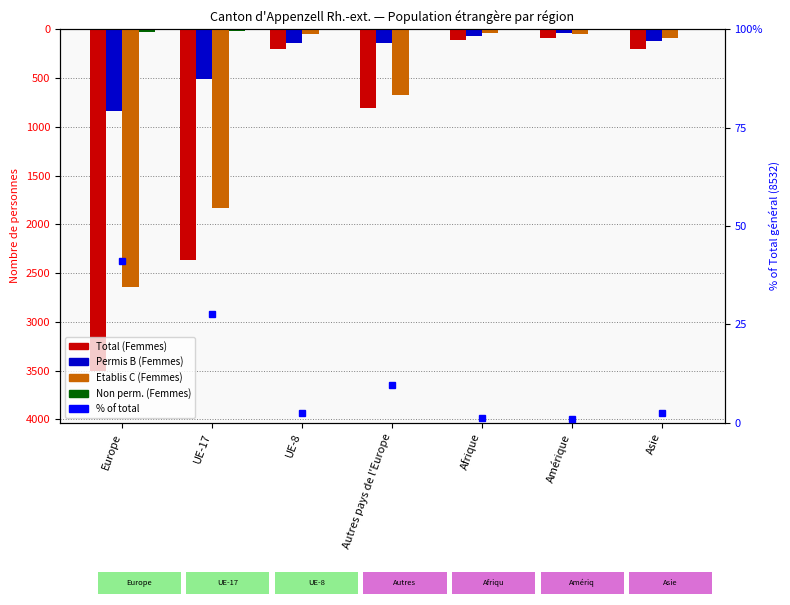

What are all the series names shown in the legend?

Total (Femmes), Permis B (Femmes), Etablis C (Femmes), Non perm. (Femmes), % of total